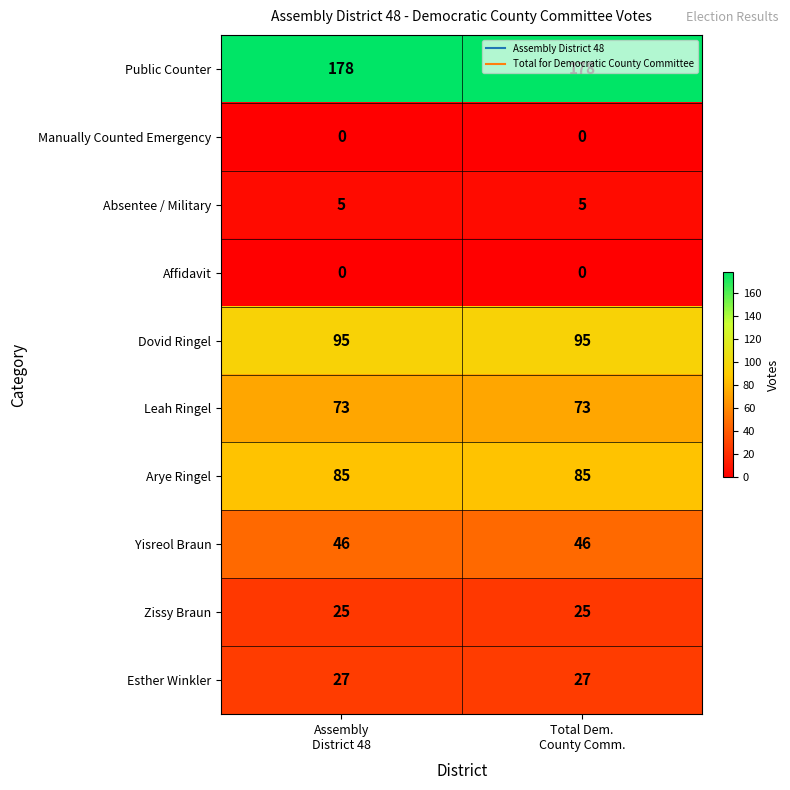

What is the sum of all Esther Winkler values?

54